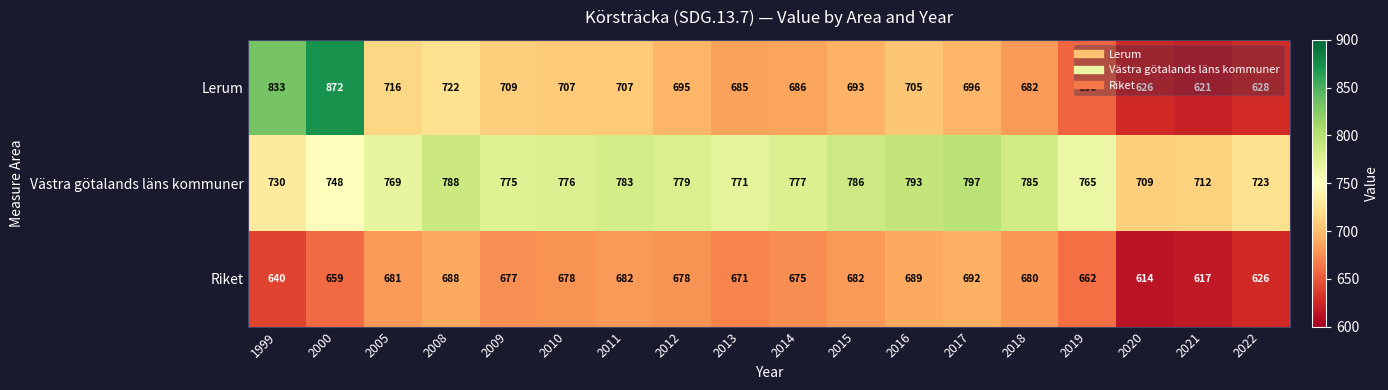

True or false: Riket has a value of 681 at 2005.

True